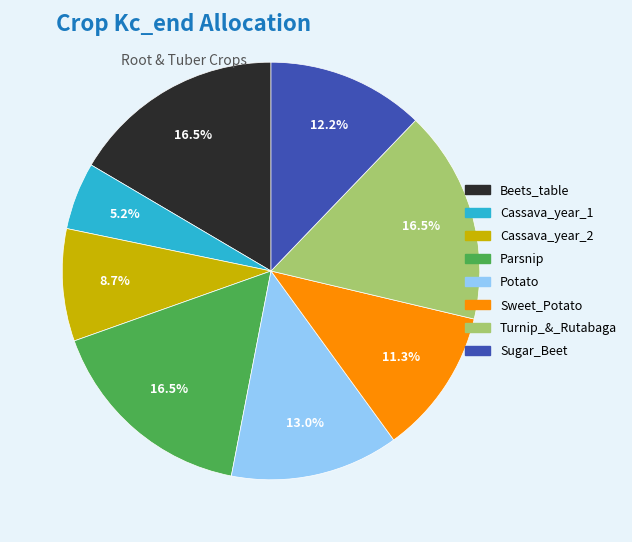

To the nearest percent, what is the difference between the Sweet_Potato and Beets_table slice percentages?

5%